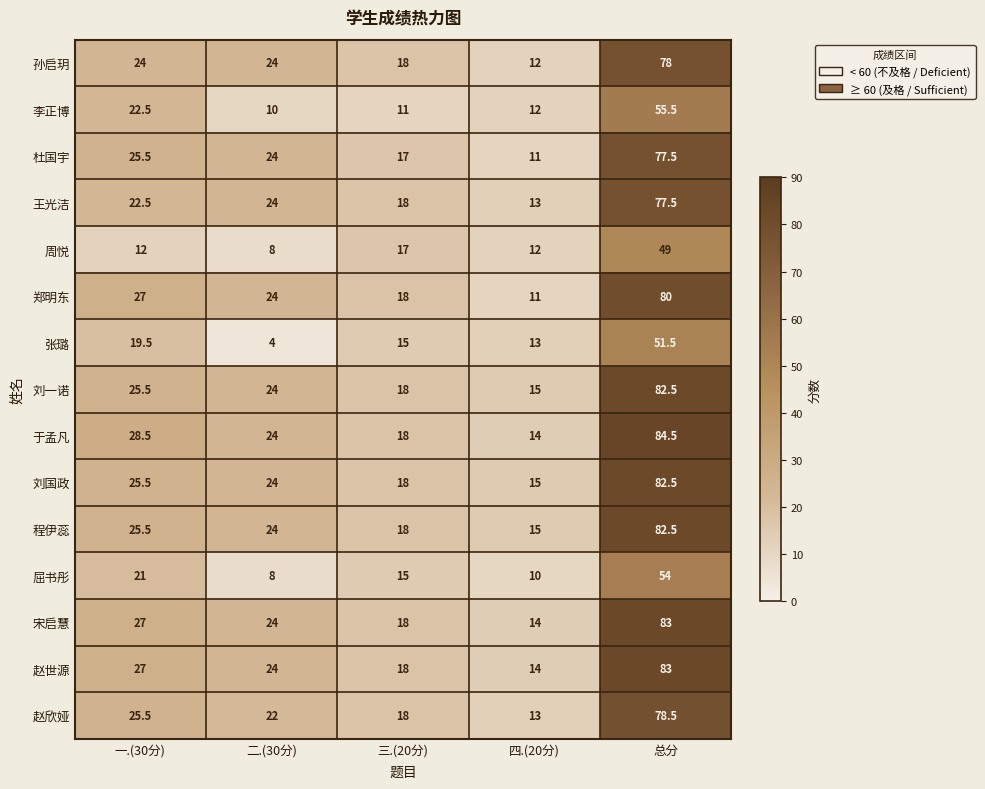

How many distinct data groups are displayed?

15